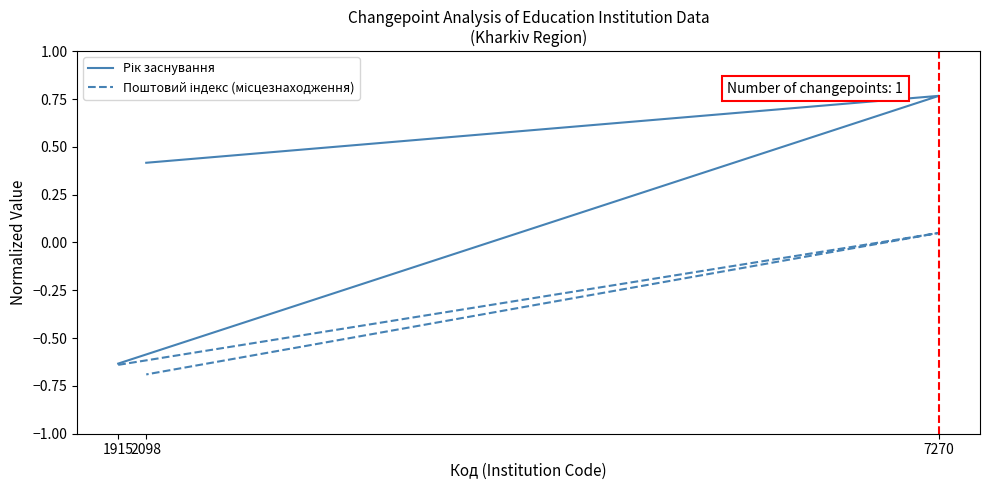

Is it true that Поштовий індекс (місцезнаходження) equals -1.1 at 1915?

False